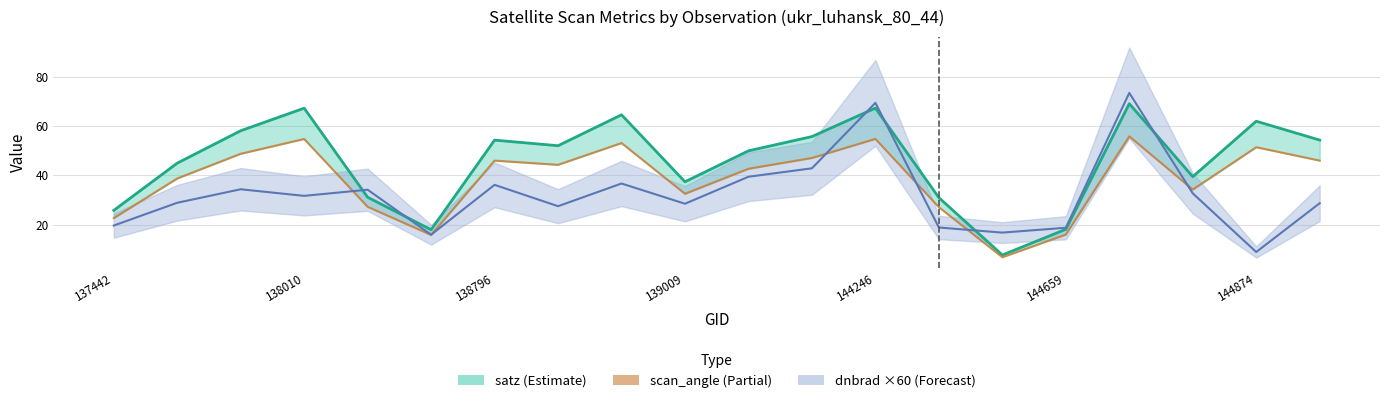

Between 9 and 10, which series saw the biggest shift?

satz_line